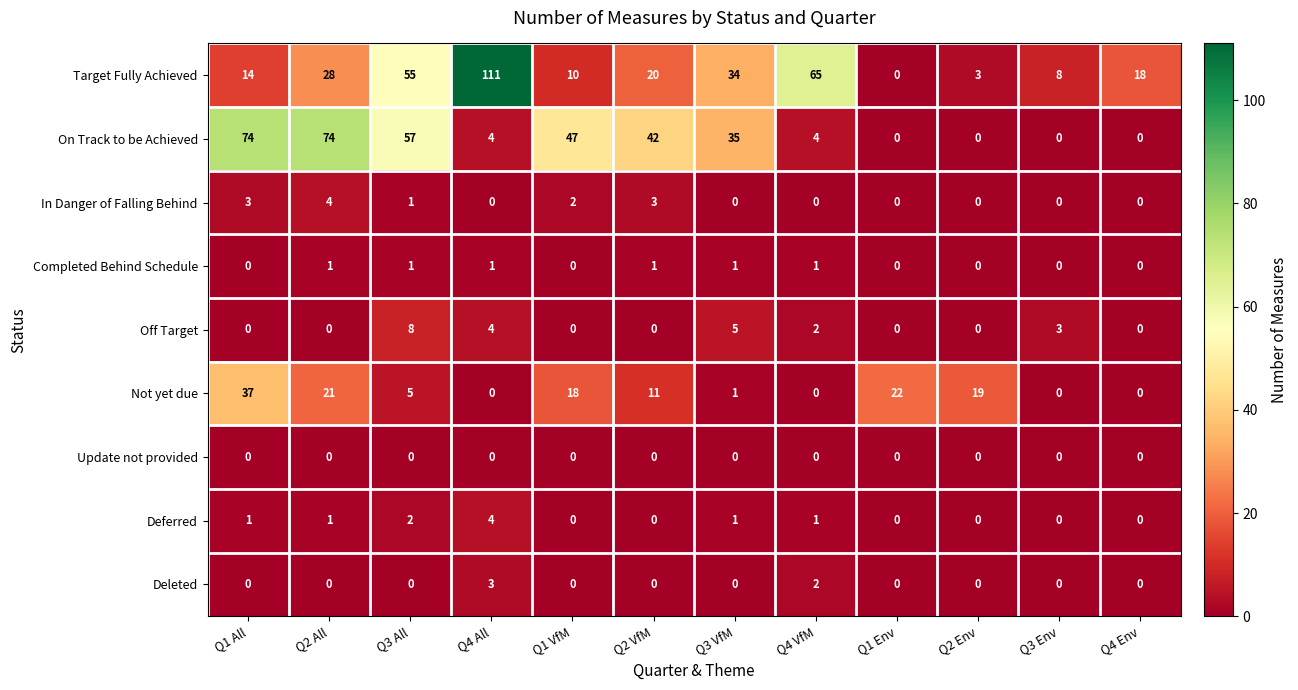

What is the difference between the highest and lowest values at Q1 All?

74